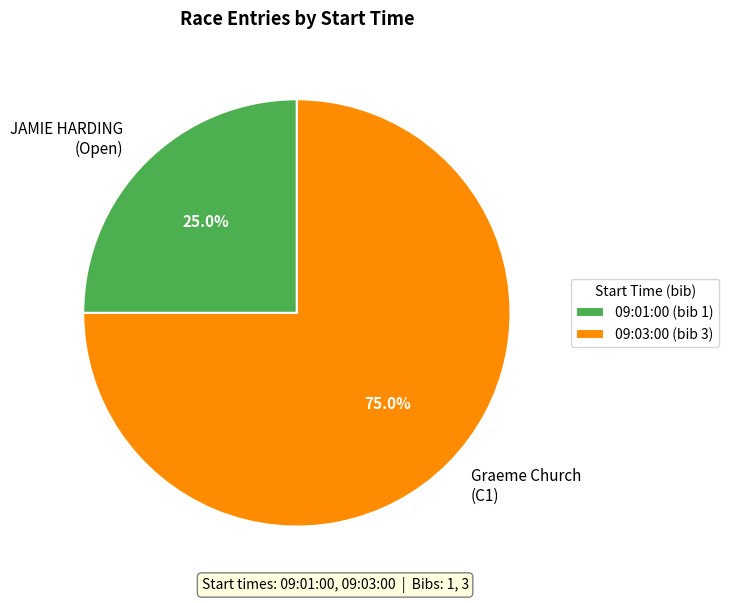

Count the number of slices in the pie.

2